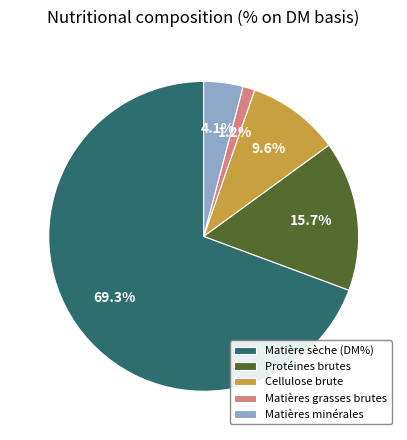

What percentage is the Matières minérales slice, to the nearest percent?

4%